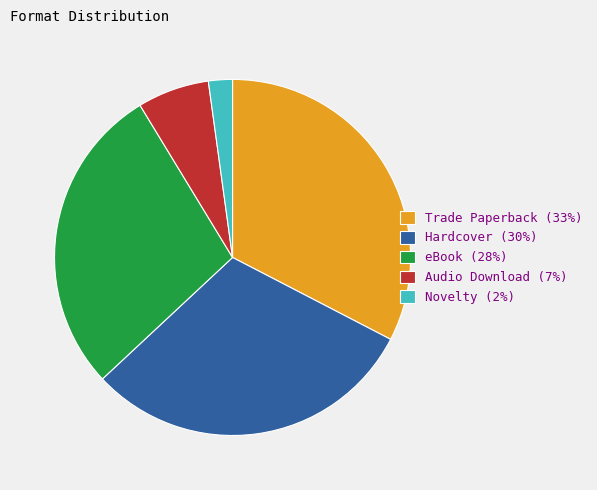

Do Audio Download (7%) and Novelty (2%) together represent more than half of the pie?

No